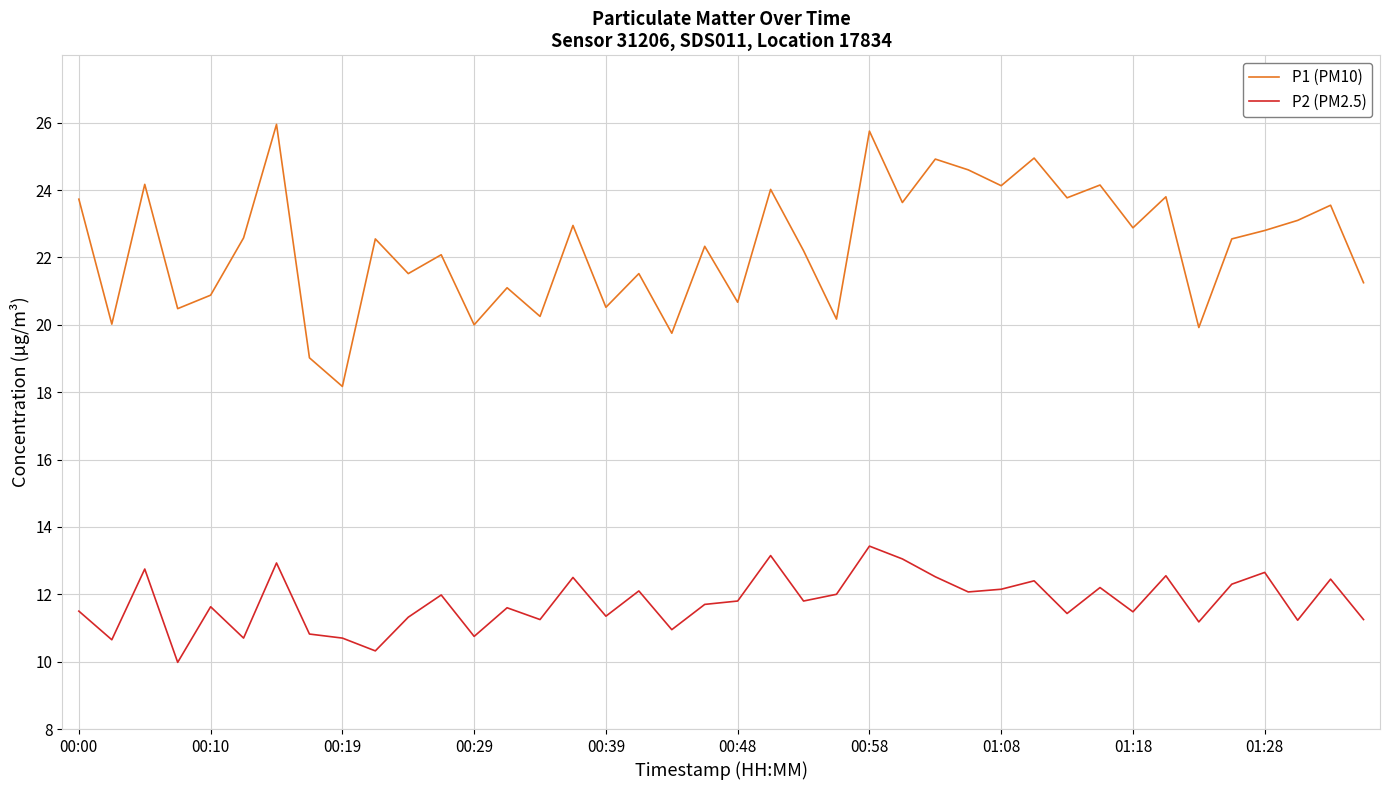

Rank the series by their average value, from lowest to highest.

P2 (PM2.5), P1 (PM10)